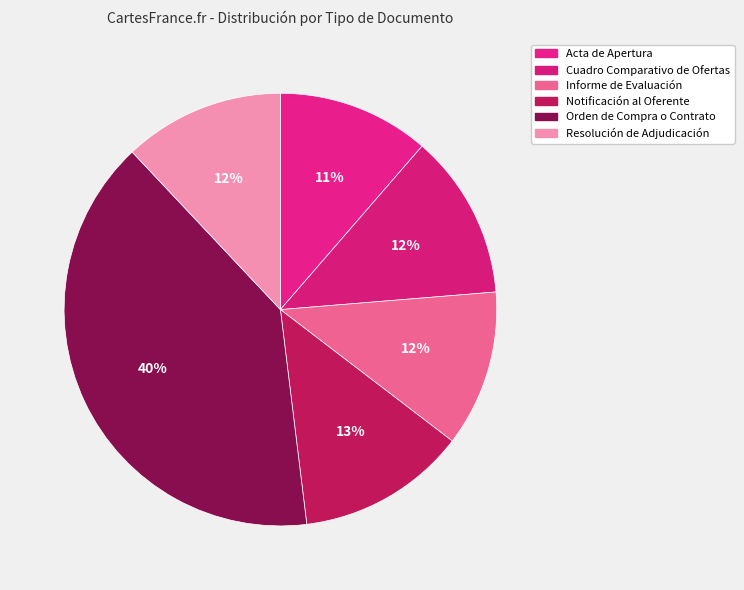

Do Notificación al Oferente and Orden de Compra o Contrato together represent more than half of the pie?

Yes